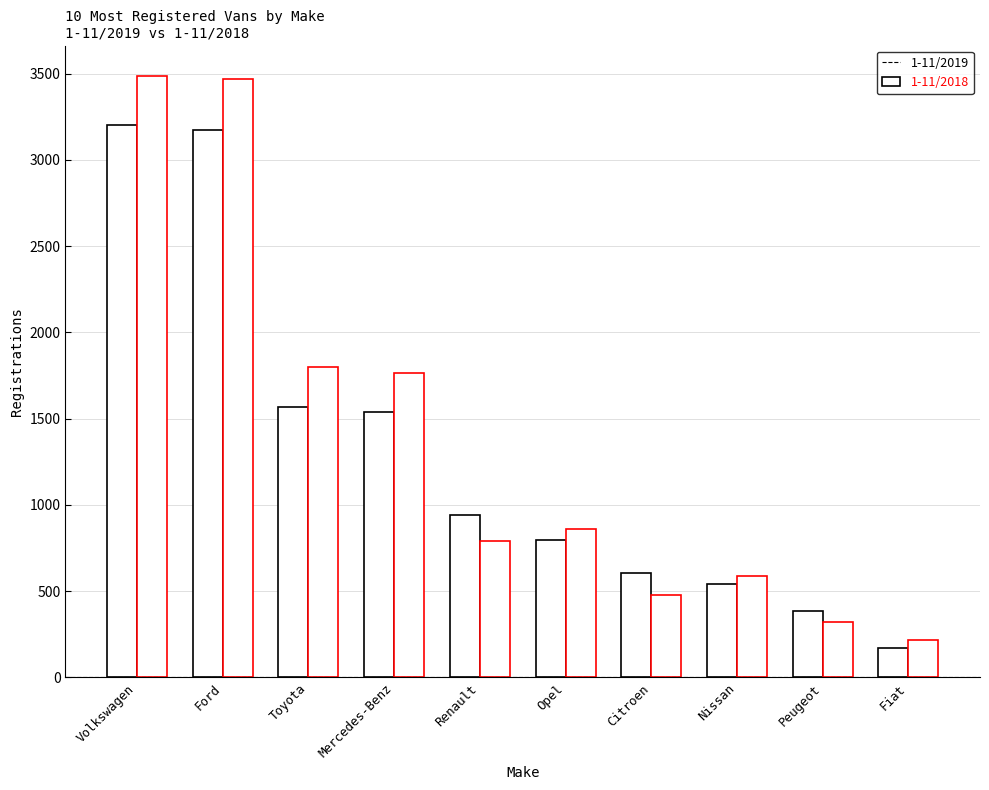

What is the value of the 1-11/2018 bar at the 10th from the left?

219